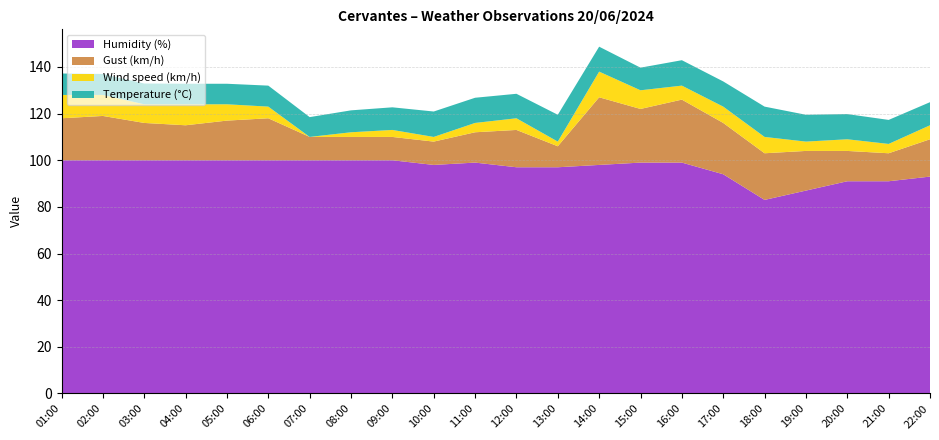

Reading right to left, extract all data points from this chart.

Temperature (°C): 22:00=9.9	21:00=10.3	20:00=10.8	19:00=11.5	18:00=13.0	17:00=10.8	16:00=10.9	15:00=9.7	14:00=10.7	13:00=11.5	12:00=10.5	11:00=10.8	10:00=10.9	09:00=9.7	08:00=9.4	07:00=8.5	06:00=9.0	05:00=8.8	04:00=8.8	03:00=8.9	02:00=9.0	01:00=9.2
Wind speed (km/h): 22:00=6.0	21:00=4.0	20:00=5.0	19:00=4.0	18:00=7.0	17:00=7.0	16:00=6.0	15:00=8.0	14:00=11.0	13:00=2.0	12:00=5.0	11:00=4.0	10:00=2.0	09:00=3.0	08:00=2.0	07:00=0.0	06:00=5.0	05:00=7.0	04:00=9.0	03:00=8.0	02:00=9.0	01:00=10.0
Gust (km/h): 22:00=16.0	21:00=12.0	20:00=13.0	19:00=17.0	18:00=20.0	17:00=22.0	16:00=27.0	15:00=23.0	14:00=29.0	13:00=9.0	12:00=16.0	11:00=13.0	10:00=10.0	09:00=10.0	08:00=10.0	07:00=10.0	06:00=18.0	05:00=17.0	04:00=15.0	03:00=16.0	02:00=19.0	01:00=18.0
Humidity (%): 22:00=93.0	21:00=91.0	20:00=91.0	19:00=87.0	18:00=83.0	17:00=94.0	16:00=99.0	15:00=99.0	14:00=98.0	13:00=97.0	12:00=97.0	11:00=99.0	10:00=98.0	09:00=100.0	08:00=100.0	07:00=100.0	06:00=100.0	05:00=100.0	04:00=100.0	03:00=100.0	02:00=100.0	01:00=100.0